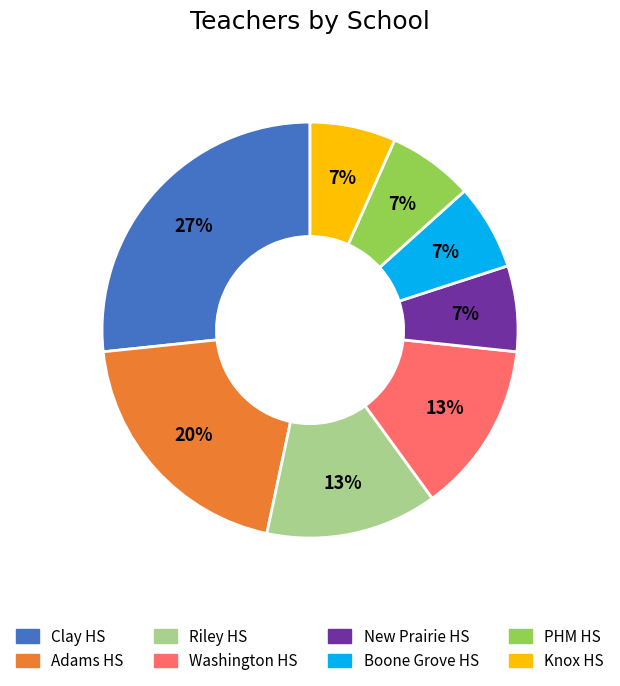

Is there a majority slice in this chart?

No